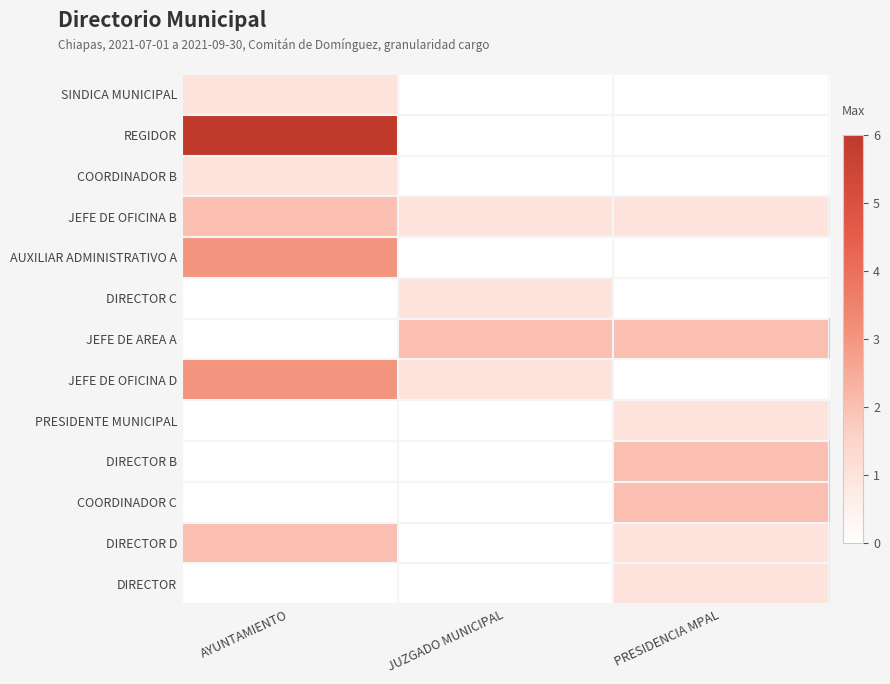

What is the maximum value shown in the chart?

6